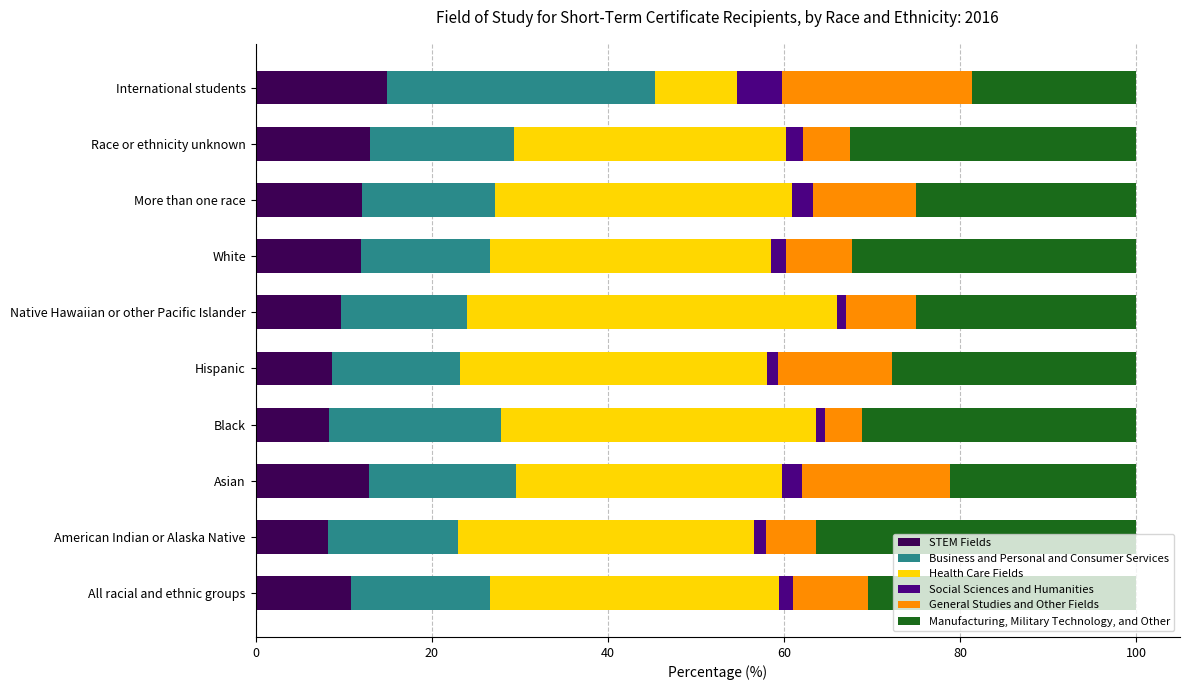

What is the lowest value of the STEM Fields series?

8.2